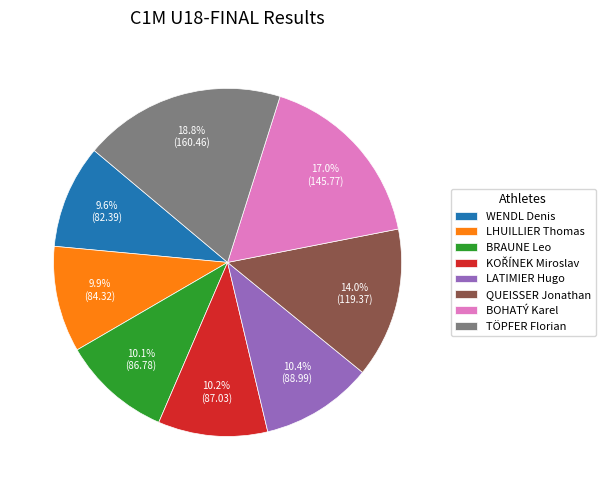

Which slice is the largest?

TÖPFER Florian